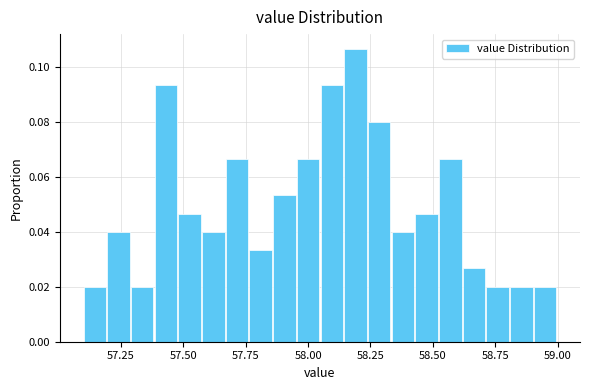

Around what value on the x-axis is the tallest bar? Give the approximate position of its centre, as read against the axis.

58.20